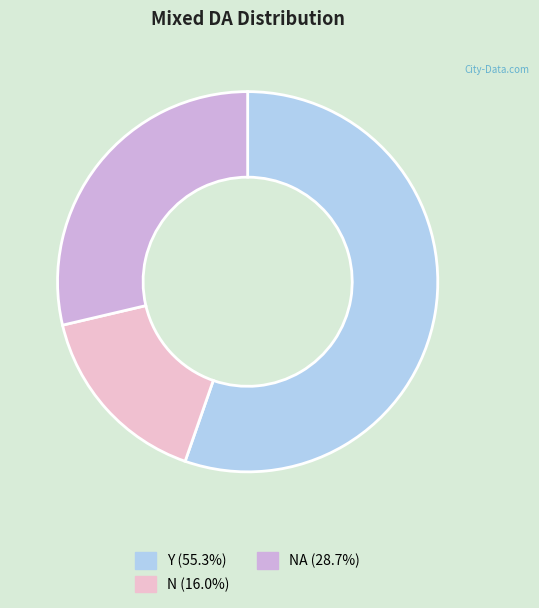

Which category accounts for the majority?

Y